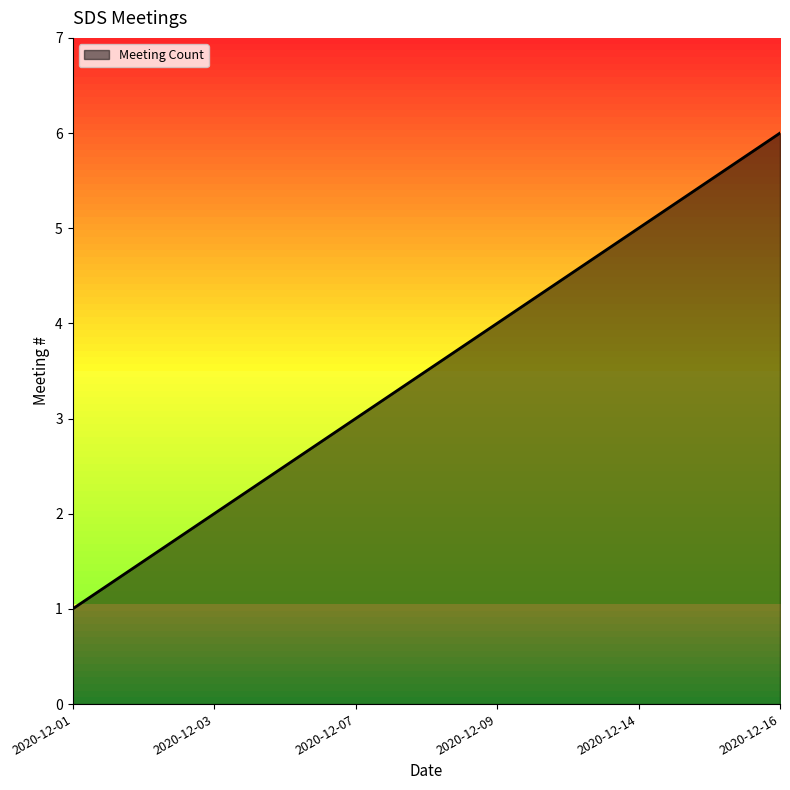

The value at 2020-12-01 is 2. True or false?

False